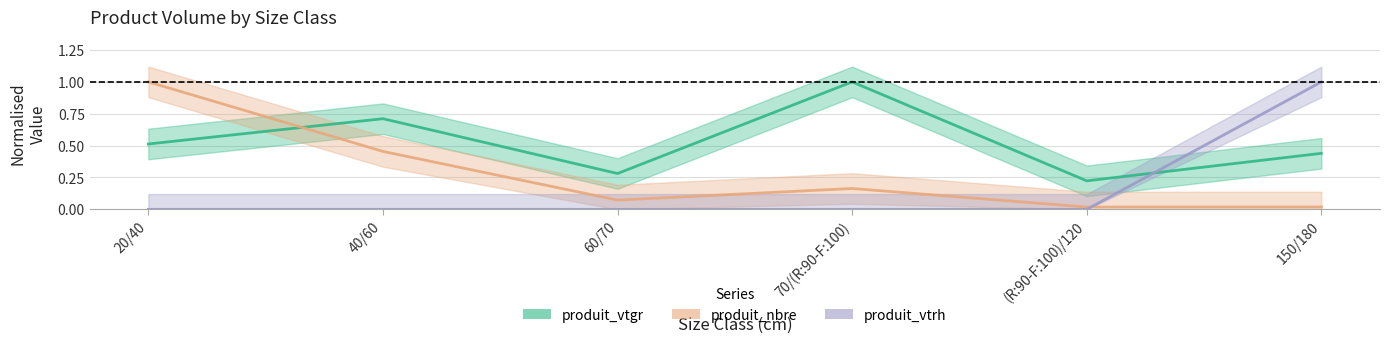

Which series has the widest spread of values?

produit_vtrh